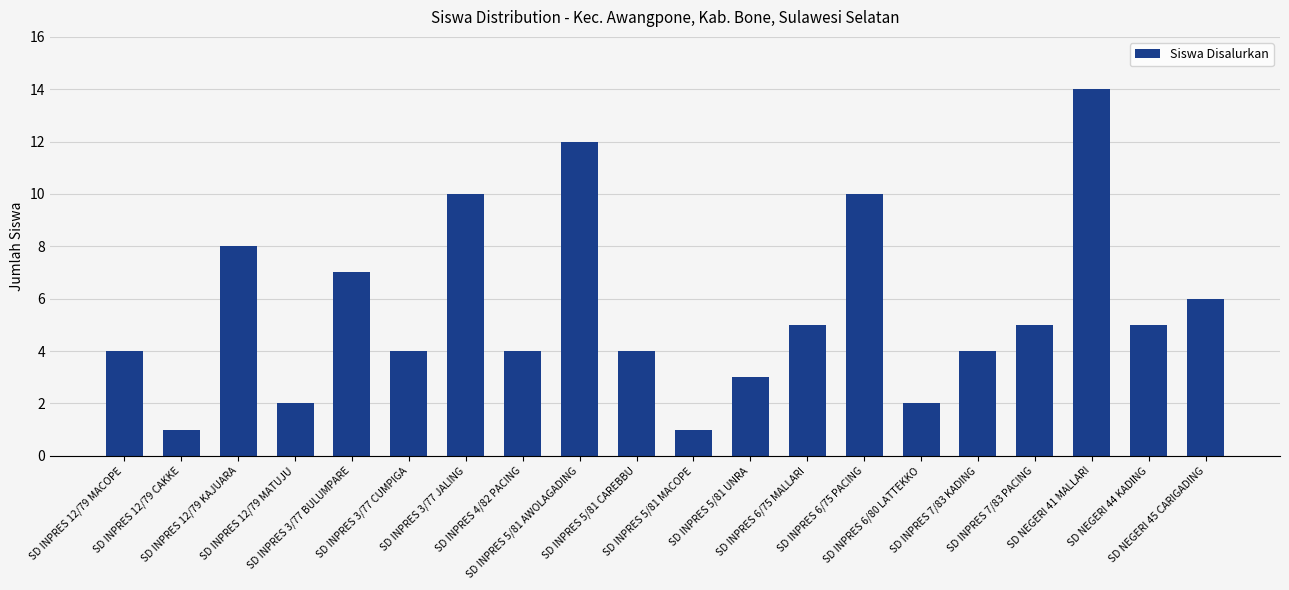

What is the sum of the values at SD NEGERI 41 MALLARI and SD INPRES 3/77 BULUMPARE?

21